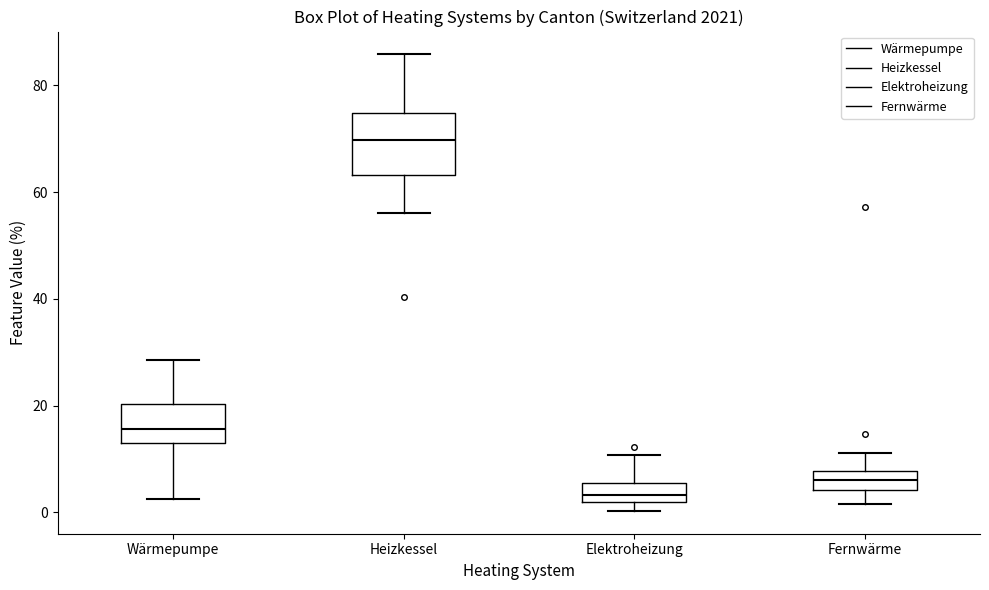

Where is the lower edge of the box for Elektroheizung on the y-axis? The values are not printed on the chart, so give them approximately, as read against the axis.

2